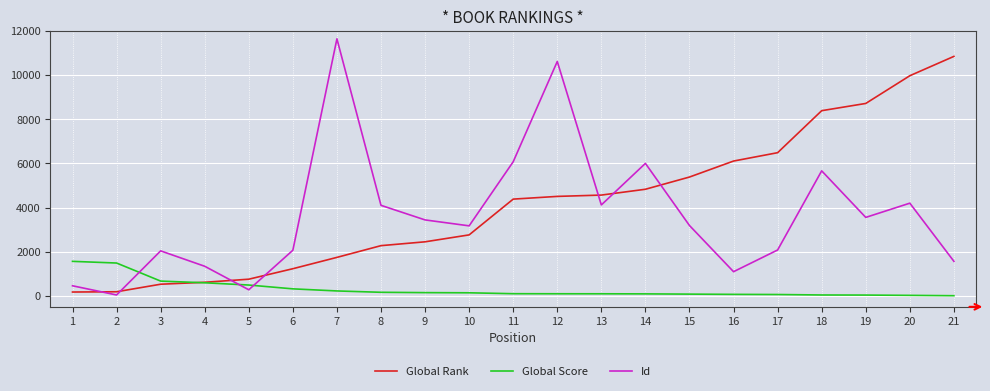

True or false: Global Rank has more than 2 points higher than both neighbors.

False